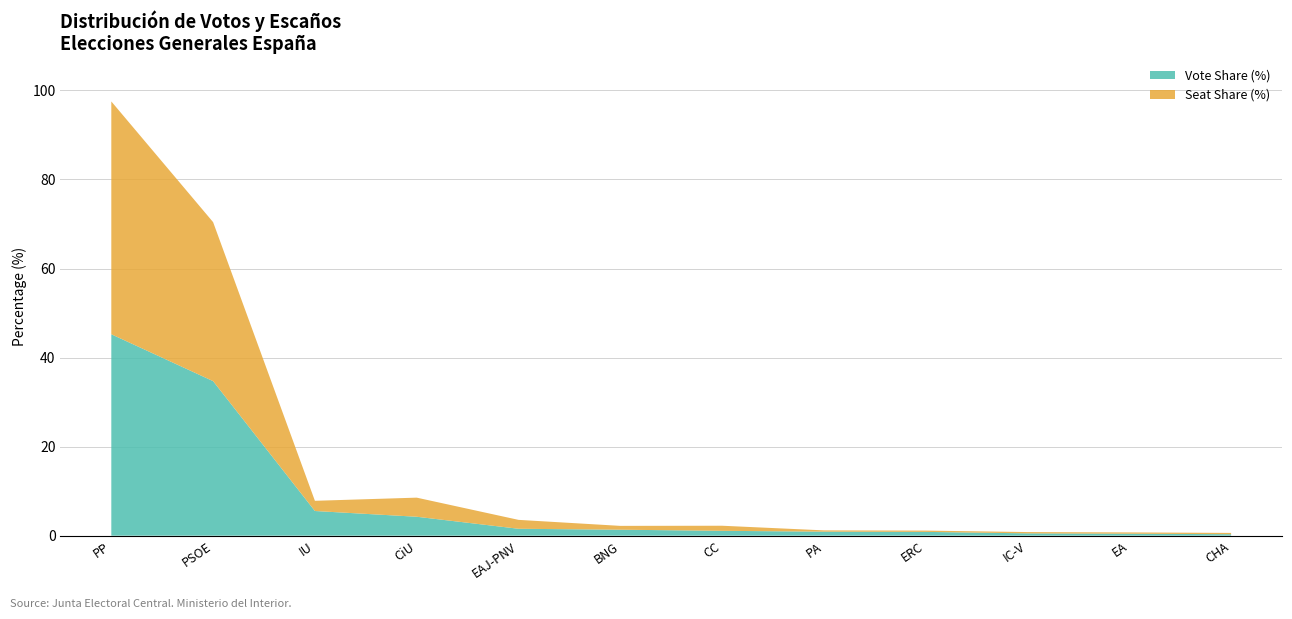

At which label is Vote Share (%) closest to 22?

PSOE